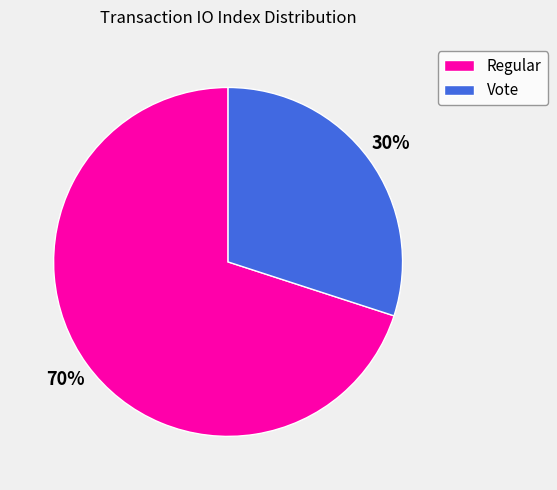

To the nearest percent, what is the difference between the Regular and Vote slice percentages?

40%